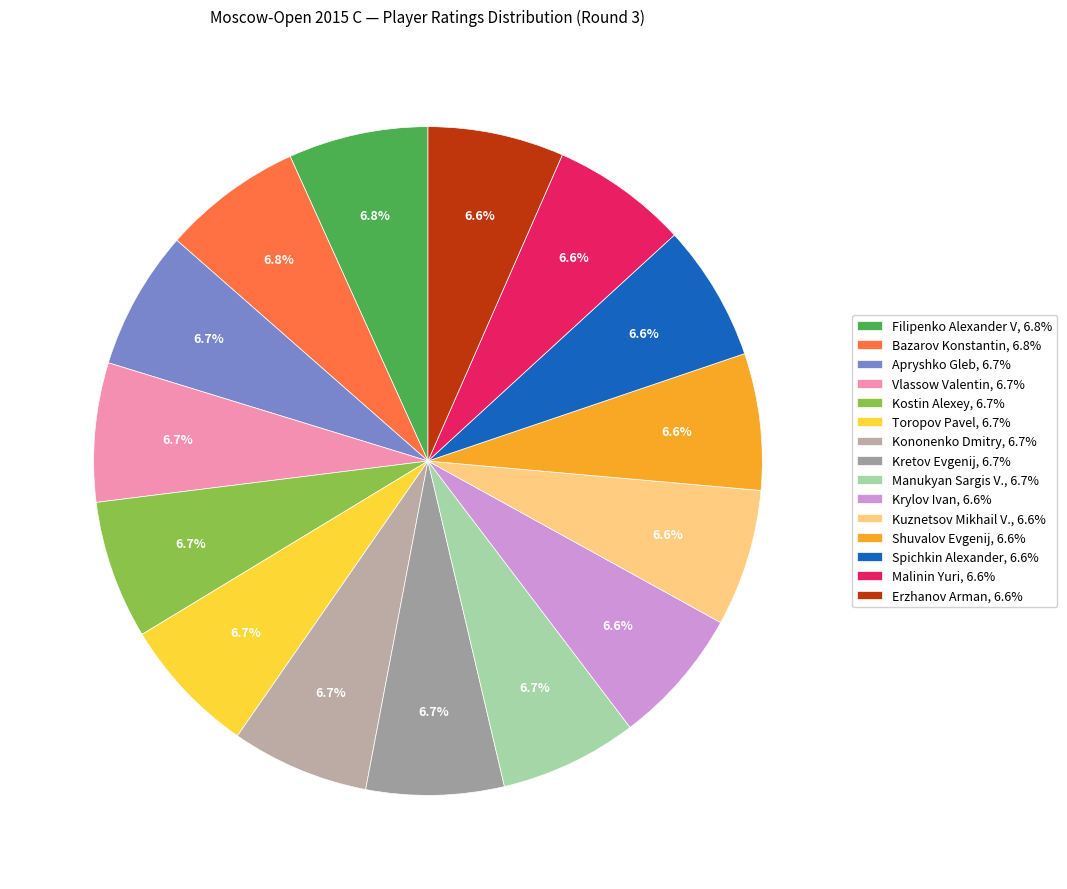

Is it true that Kretov Evgenij is 1% of the pie?

False